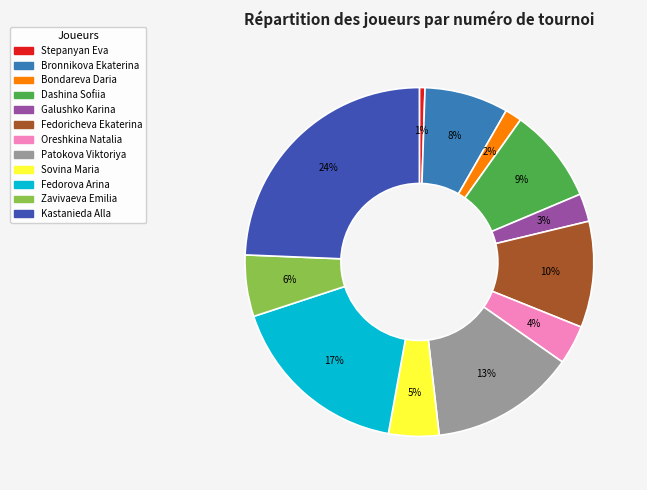

Approximately how many times larger is the value at Dashina Sofiia compared to Kastanieda Alla?

0.4